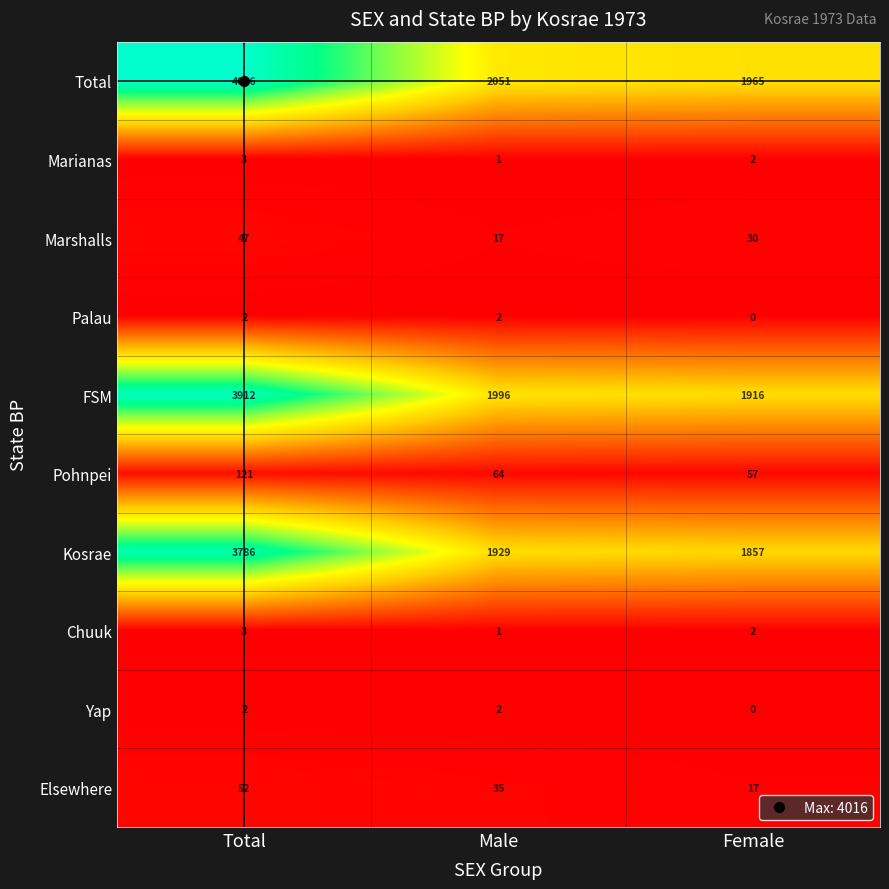

Is the value of Total at Total greater than the value of Kosrae at Total?

Yes